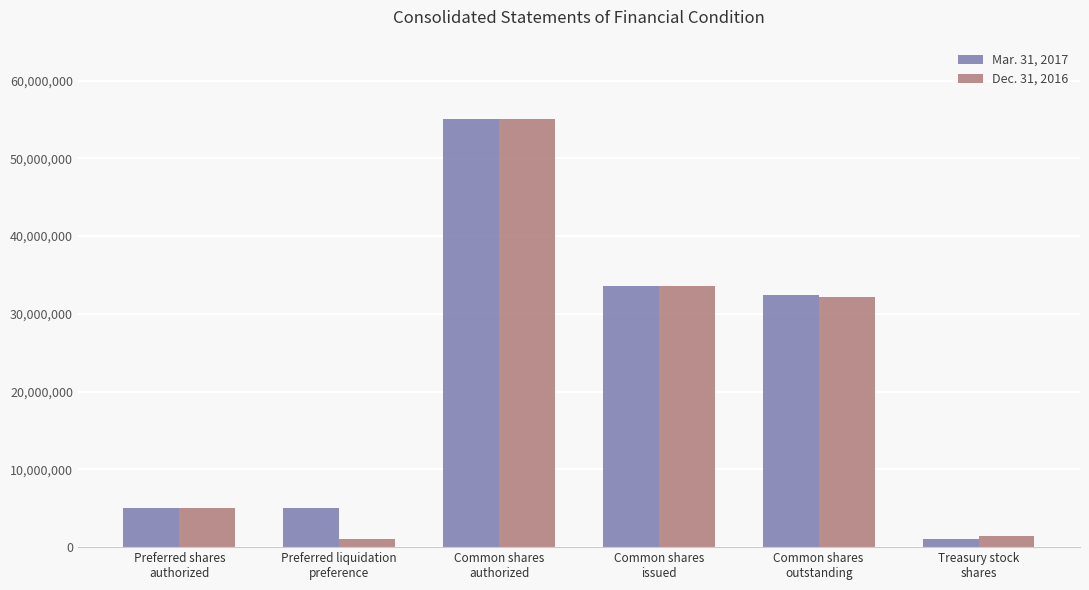

What is the value of the Mar. 31, 2017 bar at the 1st from the left?

5000000